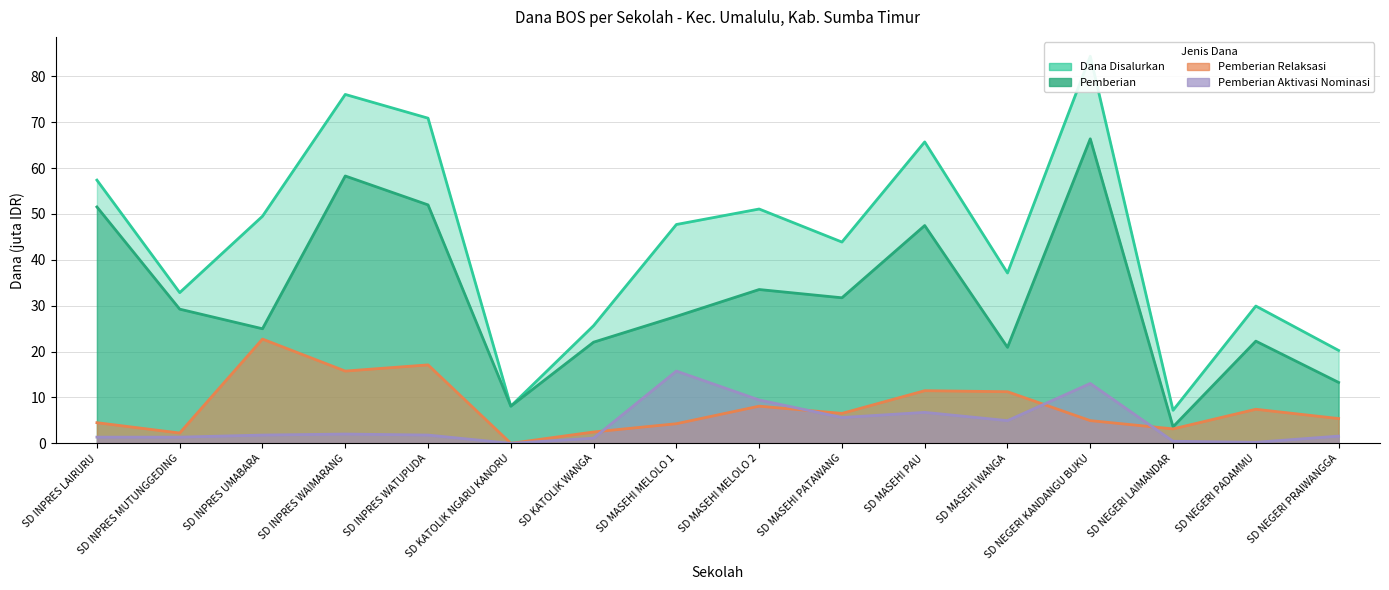

What is the maximum value for Pemberian Relaksasi?

22.7